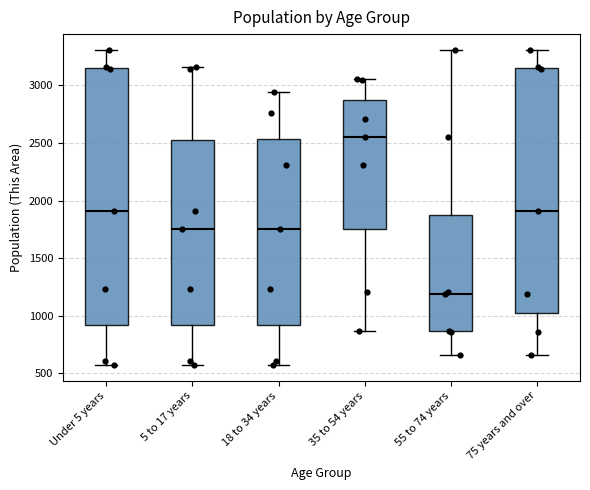

Reading left to right, read every box against the y-axis: the position of its median line, the range the box covers, and the ends of its whiskers. The values are not printed on the chart, so give them approximately, as read against the axis.

Under 5 years: median 1900, box 900 to 3150, whiskers 550 to 3300
5 to 17 years: median 1750, box 900 to 2500, whiskers 550 to 3150
18 to 34 years: median 1750, box 900 to 2550, whiskers 550 to 2950
35 to 54 years: median 2550, box 1750 to 2850, whiskers 850 to 3050
55 to 74 years: median 1200, box 850 to 1900, whiskers 650 to 3300
75 years and over: median 1900, box 1000 to 3150, whiskers 650 to 3300